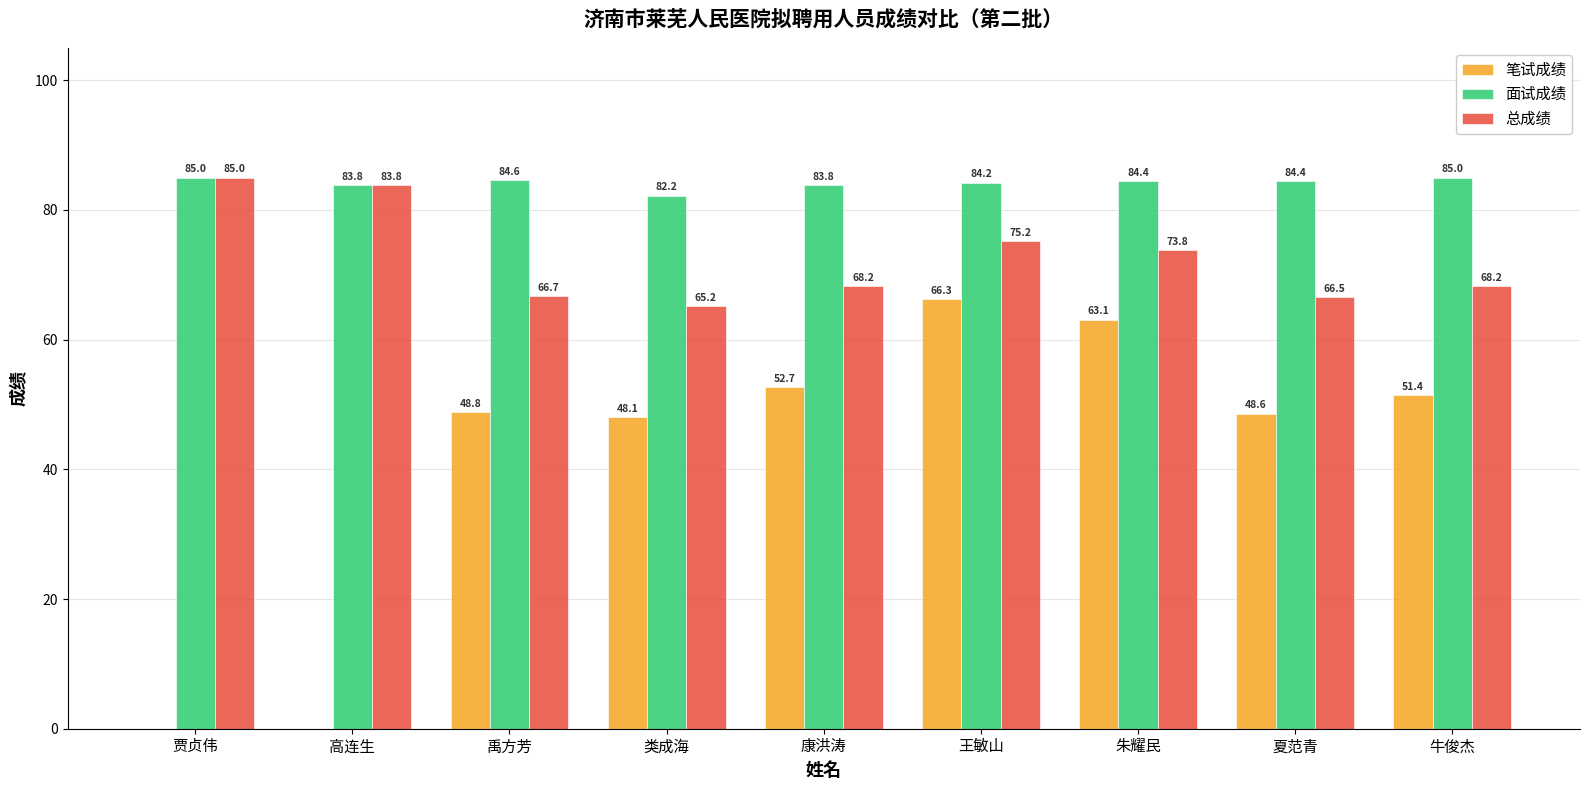

At which category is the sum across all series the highest?

王敏山